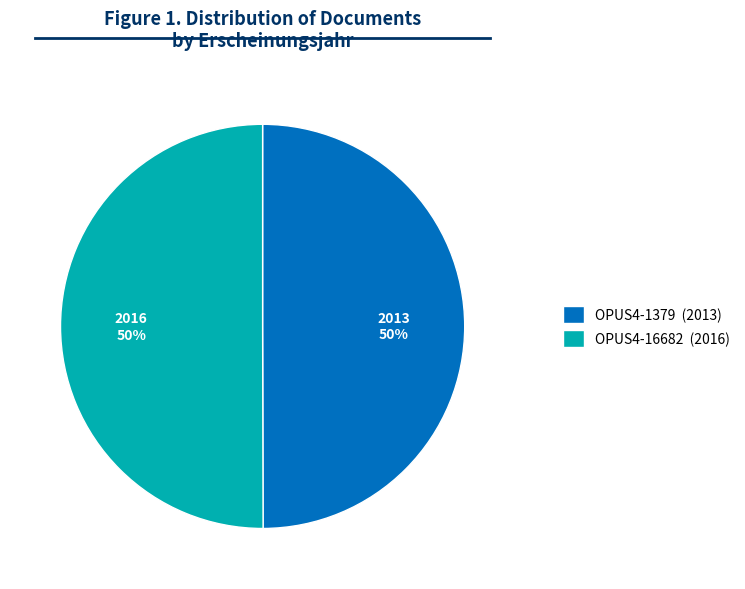

The OPUS4-1379 slice represents 62% of the pie. True or false?

False